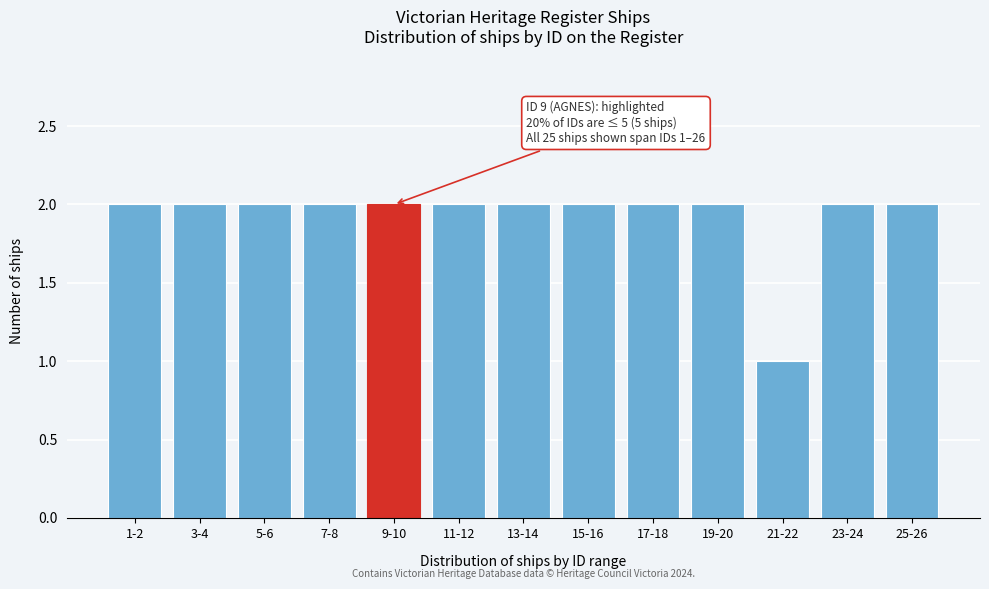

Reading right to left, list all the values displayed in this chart.

25-26=2	23-24=2	21-22=1	19-20=2	17-18=2	15-16=2	13-14=2	11-12=2	9-10=2	7-8=2	5-6=2	3-4=2	1-2=2